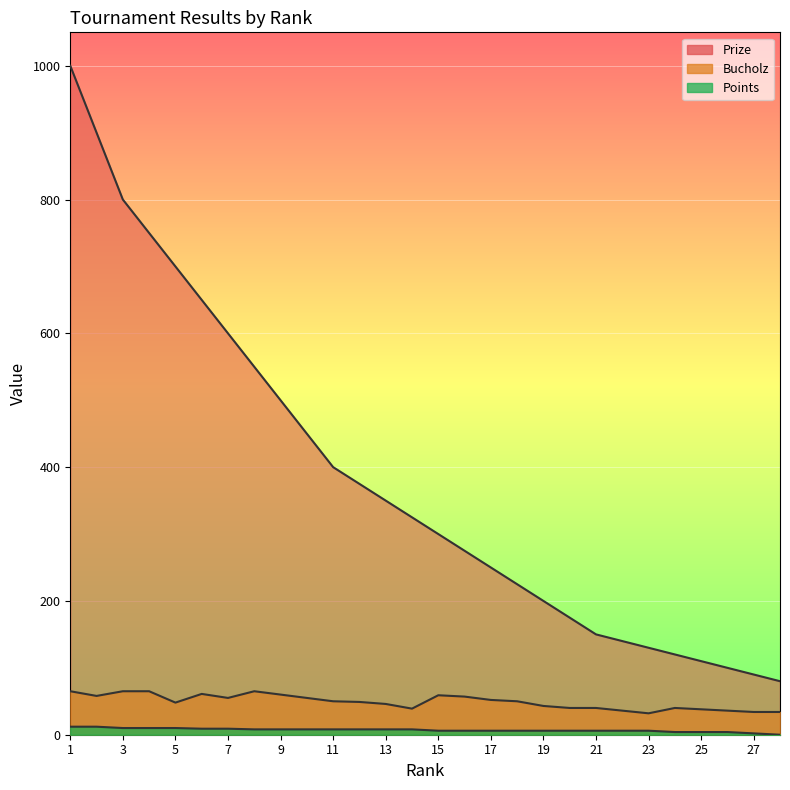

What is the total value across all series at 11?

458